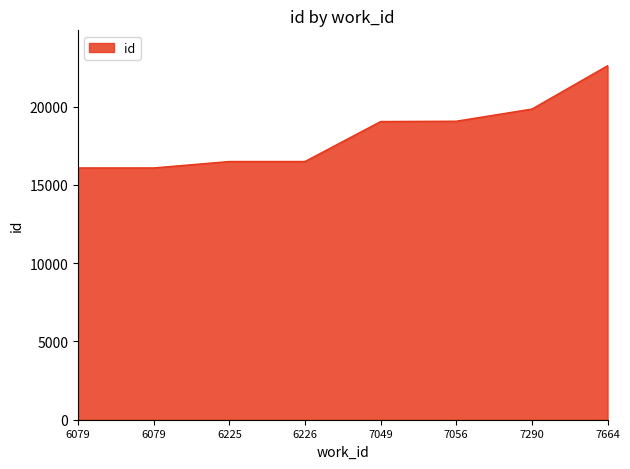

What is the approximate value at 7056?

19075